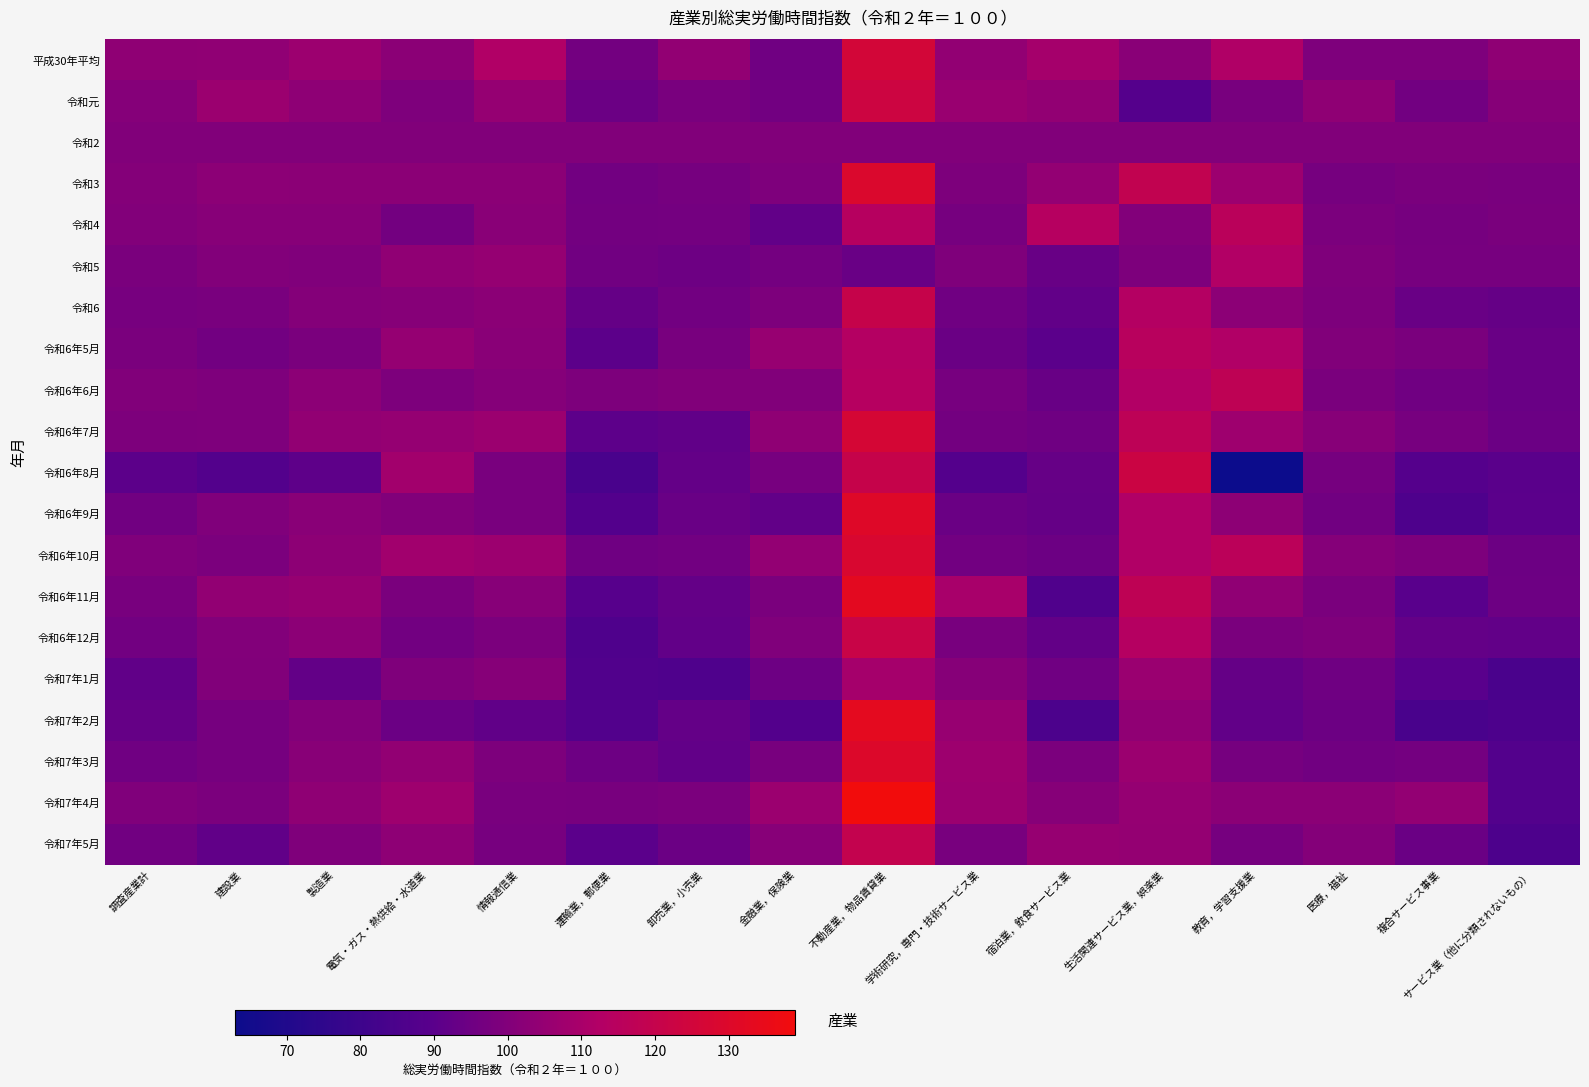

Reading left to right, extract all data points from this chart.

平成30年平均: 調査産業計=103.4	建設業=103.9	製造業=106.9	電気・ガス・熱供給・水道業=102.2	情報通信業=112.2	運輸業，郵便業=96.5	卸売業，小売業=104.0	金融業，保険業=95.4	不動産業，物品賃貸業=125.7	学術研究，専門・技術サービス業=104.1	宿泊業，飲食サービス業=109.3	生活関連サービス業，娯楽業=102.0	教育，学習支援業=111.9	医療，福祉=99.2	複合サービス事業=99.1	サービス業（他に分類されないもの）=103.4
令和元: 調査産業計=100.8	建設業=106.5	製造業=103.3	電気・ガス・熱供給・水道業=99.1	情報通信業=104.9	運輸業，郵便業=94.3	卸売業，小売業=98.0	金融業，保険業=96.2	不動産業，物品賃貸業=123.0	学術研究，専門・技術サービス業=105.9	宿泊業，飲食サービス業=104.0	生活関連サービス業，娯楽業=88.5	教育，学習支援業=97.5	医療，福祉=103.5	複合サービス事業=96.2	サービス業（他に分類されないもの）=101.0
令和2: 調査産業計=100.0	建設業=100.0	製造業=100.0	電気・ガス・熱供給・水道業=100.0	情報通信業=100.0	運輸業，郵便業=100.0	卸売業，小売業=100.0	金融業，保険業=100.0	不動産業，物品賃貸業=100.0	学術研究，専門・技術サービス業=100.0	宿泊業，飲食サービス業=100.0	生活関連サービス業，娯楽業=100.0	教育，学習支援業=100.0	医療，福祉=100.0	複合サービス事業=100.0	サービス業（他に分類されないもの）=100.0
令和3: 調査産業計=100.5	建設業=102.7	製造業=102.4	電気・ガス・熱供給・水道業=102.2	情報通信業=102.3	運輸業，郵便業=96.1	卸売業，小売業=97.1	金融業，保険業=99.0	不動産業，物品賃貸業=129.0	学術研究，専門・技術サービス業=98.7	宿泊業，飲食サービス業=104.5	生活関連サービス業，娯楽業=118.6	教育，学習支援業=106.9	医療，福祉=96.9	複合サービス事業=98.3	サービス業（他に分類されないもの）=97.8
令和4: 調査産業計=100.3	建設業=101.3	製造業=101.3	電気・ガス・熱供給・水道業=96.5	情報通信業=102.0	運輸業，郵便業=96.5	卸売業，小売業=96.8	金融業，保険業=91.8	不動産業，物品賃貸業=114.2	学術研究，専門・技術サービス業=96.9	宿泊業，飲食サービス業=113.9	生活関連サービス業，娯楽業=100.3	教育，学習支援業=115.7	医療，福祉=98.5	複合サービス事業=97.0	サービス業（他に分類されないもの）=98.3
令和5: 調査産業計=98.2	建設業=100.3	製造業=99.8	電気・ガス・熱供給・水道業=103.8	情報通信業=105.1	運輸業，郵便業=95.7	卸売業，小売業=94.8	金融業，保険業=96.7	不動産業，物品賃貸業=93.7	学術研究，専門・技術サービス業=99.5	宿泊業，飲食サービス業=93.3	生活関連サービス業，娯楽業=98.8	教育，学習支援業=112.5	医療，福祉=99.4	複合サービス事業=97.3	サービス業（他に分類されないもの）=97.3
令和6: 調査産業計=97.3	建設業=98.0	製造業=100.6	電気・ガス・熱供給・水道業=101.2	情報通信業=102.4	運輸業，郵便業=92.8	卸売業，小売業=96.0	金融業，保険業=98.7	不動産業，物品賃貸業=120.3	学術研究，専門・技術サービス業=95.5	宿泊業，飲食サービス業=91.9	生活関連サービス業，娯楽業=113.2	教育，学習支援業=102.7	医療，福祉=98.9	複合サービス事業=93.8	サービス業（他に分類されないもの）=92.9
令和6年5月: 調査産業計=98.1	建設業=96.0	製造業=98.3	電気・ガス・熱供給・水道業=105.0	情報通信業=101.9	運輸業，郵便業=90.5	卸売業，小売業=97.6	金融業，保険業=105.6	不動産業，物品賃貸業=113.2	学術研究，専門・技術サービス業=93.9	宿泊業，飲食サービス業=90.2	生活関連サービス業，娯楽業=114.8	教育，学習支援業=112.0	医療，福祉=100.0	複合サービス事業=98.2	サービス業（他に分類されないもの）=93.6
令和6年6月: 調査産業計=100.1	建設業=99.2	製造業=102.7	電気・ガス・熱供給・水道業=98.7	情報通信業=100.9	運輸業，郵便業=98.7	卸売業，小売業=100.0	金融業，保険業=99.9	不動産業，物品賃貸業=114.0	学術研究，専門・技術サービス業=97.4	宿泊業，飲食サービス業=93.4	生活関連サービス業，娯楽業=112.4	教育，学習支援業=117.4	医療，福祉=98.2	複合サービス事業=95.6	サービス業（他に分類されないもの）=93.7
令和6年7月: 調査産業計=98.7	建設業=99.1	製造業=104.2	電気・ガス・熱供給・水道業=105.0	情報通信業=106.5	運輸業，郵便業=90.8	卸売業，小売業=91.6	金融業，保険業=103.5	不動産業，物品賃貸業=126.7	学術研究，専門・技術サービス業=96.3	宿泊業，飲食サービス業=95.2	生活関連サービス業，娯楽業=116.9	教育，学習支援業=107.4	医療，福祉=101.4	複合サービス事業=97.4	サービス業（他に分類されないもの）=94.3
令和6年8月: 調査産業計=90.6	建設業=87.5	製造業=91.0	電気・ガス・熱供給・水道業=108.3	情報通信業=97.8	運輸業，郵便業=84.3	卸売業，小売業=92.5	金融業，保険業=97.2	不動産業，物品賃貸業=120.3	学術研究，専門・技術サービス業=88.1	宿泊業，飲食サービス業=93.0	生活関連サービス業，娯楽業=122.6	教育，学習支援業=63.1	医療，福祉=97.1	複合サービス事業=88.4	サービス業（他に分類されないもの）=89.9
令和6年9月: 調査産業計=95.7	建設業=99.6	製造業=101.9	電気・ガス・熱供給・水道業=99.9	情報通信業=98.0	運輸業，郵便業=87.7	卸売業，小売業=93.6	金融業，保険業=91.9	不動産業，物品賃貸業=130.4	学術研究，専門・技術サービス業=94.1	宿泊業，飲食サービス業=92.9	生活関連サービス業，娯楽業=112.1	教育，学習支援業=102.9	医療，福祉=95.8	複合サービス事業=85.9	サービス業（他に分類されないもの）=90.3
令和6年10月: 調査産業計=99.7	建設業=98.6	製造業=102.8	電気・ガス・熱供給・水道業=108.1	情報通信業=106.9	運輸業，郵便業=95.3	卸売業，小売業=96.0	金融業，保険業=104.3	不動産業，物品賃貸業=128.1	学術研究，専門・技術サービス業=96.0	宿泊業，飲食サービス業=94.7	生活関連サービス業，娯楽業=112.1	教育，学習支援業=115.9	医療，福祉=100.9	複合サービス事業=98.9	サービス業（他に分類されないもの）=94.7
令和6年11月: 調査産業計=97.6	建設業=104.1	製造業=105.4	電気・ガス・熱供給・水道業=98.3	情報通信業=101.4	運輸業，郵便業=89.1	卸売業，小売業=92.5	金融業，保険業=98.3	不動産業，物品賃貸業=132.8	学術研究，専門・技術サービス業=109.9	宿泊業，飲食サービス業=86.7	生活関連サービス業，娯楽業=117.6	教育，学習支援業=103.9	医療，福祉=98.1	複合サービス事業=89.6	サービス業（他に分類されないもの）=94.9
令和6年12月: 調査産業計=96.2	建設業=100.3	製造業=102.6	電気・ガス・熱供給・水道業=96.0	情報通信業=98.4	運輸業，郵便業=86.3	卸売業，小売業=91.9	金融業，保険業=99.6	不動産業，物品賃貸業=121.4	学術研究，専門・技術サービス業=97.5	宿泊業，飲食サービス業=92.3	生活関連サービス業，娯楽業=113.5	教育，学習支援業=98.1	医療，福祉=99.5	複合サービス事業=92.6	サービス業（他に分類されないもの）=91.8
令和7年1月: 調査産業計=91.5	建設業=99.9	製造業=92.2	電気・ガス・熱供給・水道業=99.3	情報通信業=101.0	運輸業，郵便業=86.9	卸売業，小売業=86.3	金融業，保険業=95.0	不動産業，物品賃貸業=109.1	学術研究，専門・技術サービス業=101.1	宿泊業，飲食サービス業=95.5	生活関連サービス業，娯楽業=106.1	教育，学習支援業=92.9	医療，福祉=95.3	複合サービス事業=89.6	サービス業（他に分類されないもの）=84.4
令和7年2月: 調査産業計=92.9	建設業=96.9	製造業=100.2	電気・ガス・熱供給・水道業=94.2	情報通信業=91.5	運輸業，郵便業=87.2	卸売業，小売業=92.4	金融業，保険業=87.9	不動産業，物品賃貸業=133.2	学術研究，専門・技術サービス業=105.5	宿泊業，飲食サービス業=85.0	生活関連サービス業，娯楽業=103.7	教育，学習支援業=91.8	医療，福祉=94.6	複合サービス事業=84.1	サービス業（他に分類されないもの）=85.8
令和7年3月: 調査産業計=95.5	建設業=97.0	製造業=101.6	電気・ガス・熱供給・水道業=104.0	情報通信業=98.9	運輸業，郵便業=95.0	卸売業，小売業=91.8	金融業，保険業=97.6	不動産業，物品賃貸業=129.9	学術研究，専門・技術サービス業=107.1	宿泊業，飲食サービス業=98.5	生活関連サービス業，娯楽業=106.6	教育，学習支援業=97.1	医療，福祉=95.9	複合サービス事業=96.6	サービス業（他に分類されないもの）=87.5
令和7年4月: 調査産業計=99.6	建設業=98.4	製造業=103.6	電気・ガス・熱供給・水道業=107.4	情報通信業=97.8	運輸業，郵便業=97.7	卸売業，小売業=98.6	金融業，保険業=106.6	不動産業，物品賃貸業=138.8	学術研究，専門・技術サービス業=106.5	宿泊業，飲食サービス業=101.2	生活関連サービス業，娯楽業=105.0	教育，学習支援業=102.3	医療，福祉=102.4	複合サービス事業=104.5	サービス業（他に分類されないもの）=87.6
令和7年5月: 調査産業計=95.8	建設業=91.6	製造業=99.3	電気・ガス・熱供給・水道業=103.2	情報通信業=97.4	運輸業，郵便業=90.3	卸売業，小売業=94.2	金融業，保険業=101.3	不動産業，物品賃貸業=119.3	学術研究，専門・技術サービス業=97.6	宿泊業，飲食サービス業=105.4	生活関連サービス業，娯楽業=104.6	教育，学習支援業=96.9	医療，福祉=100.5	複合サービス事業=94.0	サービス業（他に分類されないもの）=85.6